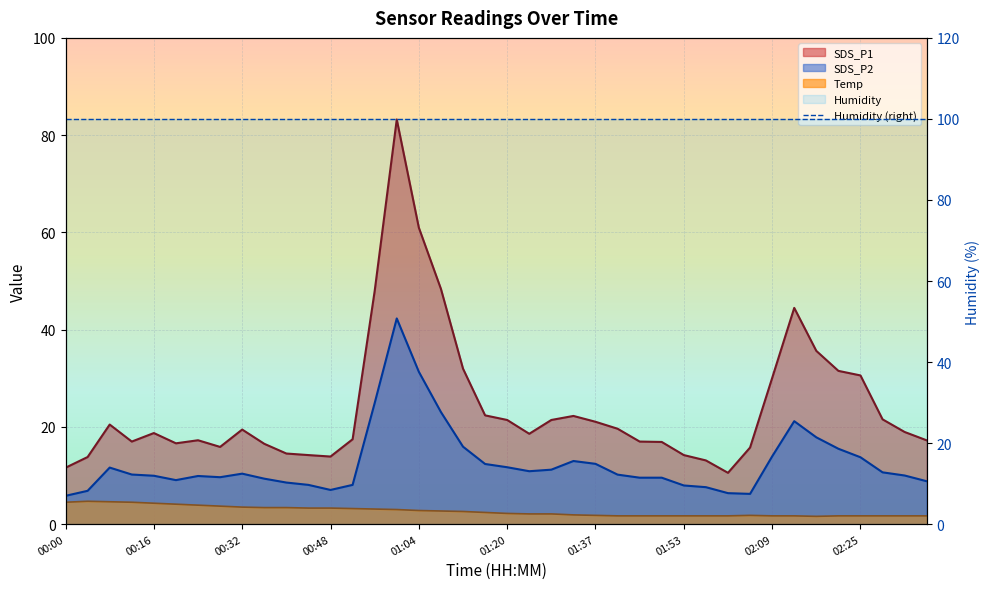

Where is Temp nearest to the value 3?

01:00